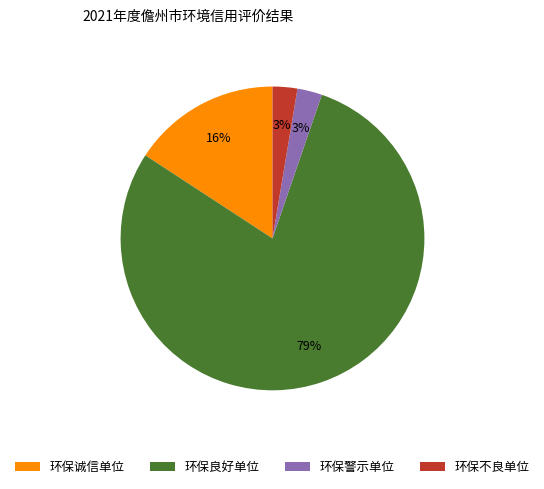

Between 环保诚信单位 and 环保不良单位, which is larger?

环保诚信单位